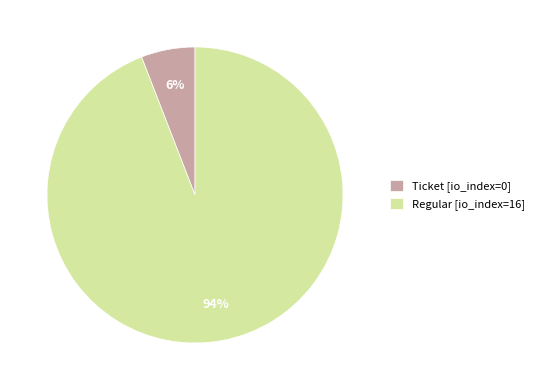

Do Regular [io_index=16] and Ticket [io_index=0] together represent more than half of the pie?

Yes